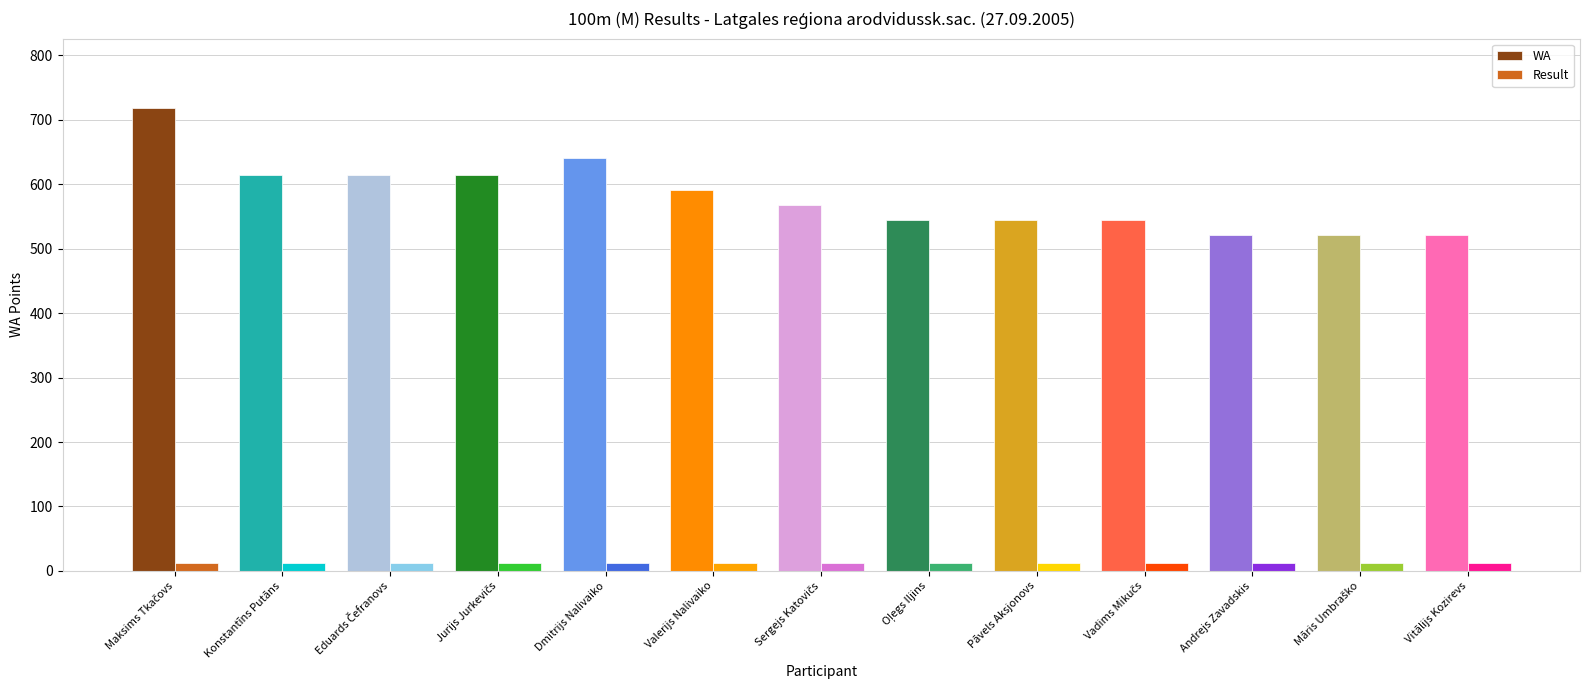

List the series in order of their peak value, highest first.

WA, Result